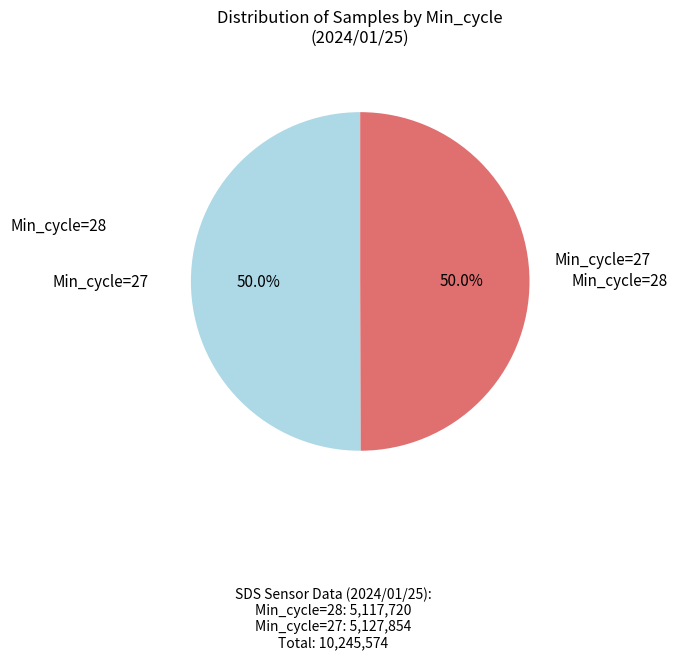

Rank the categories by value from highest to lowest.

Min_cycle=27, Min_cycle=28